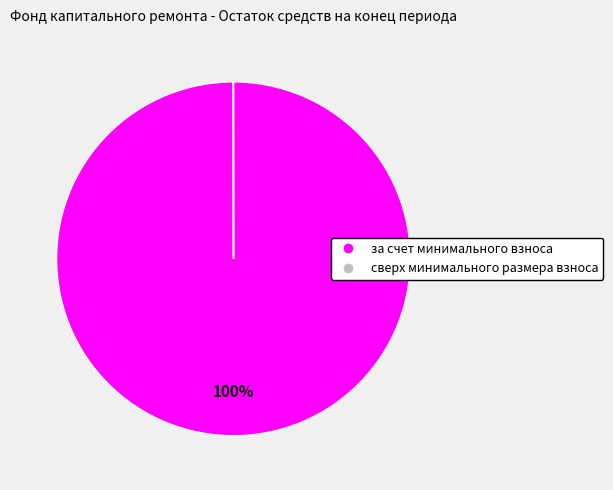

True or false: за счет минимального взноса accounts for 88% of the total.

False